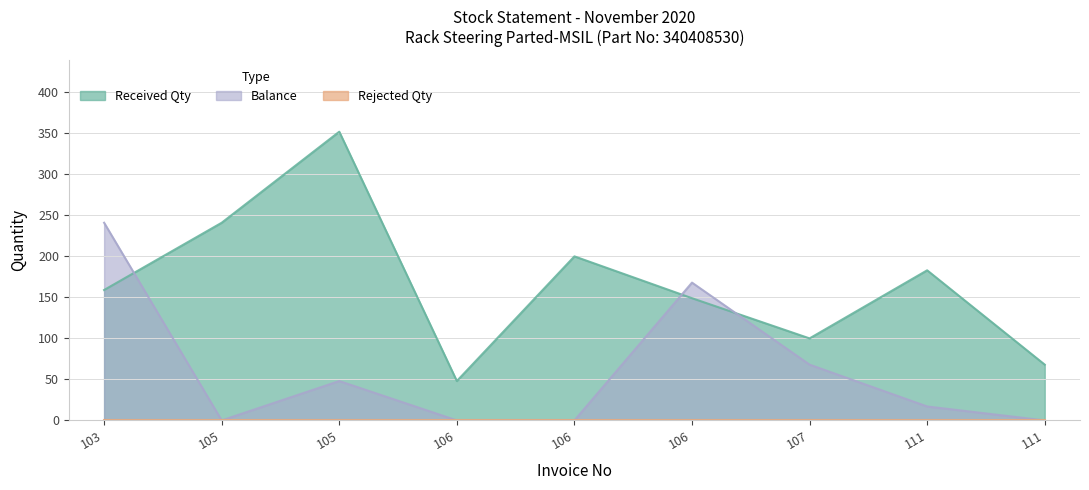

What is the total value across all series at 105?

241